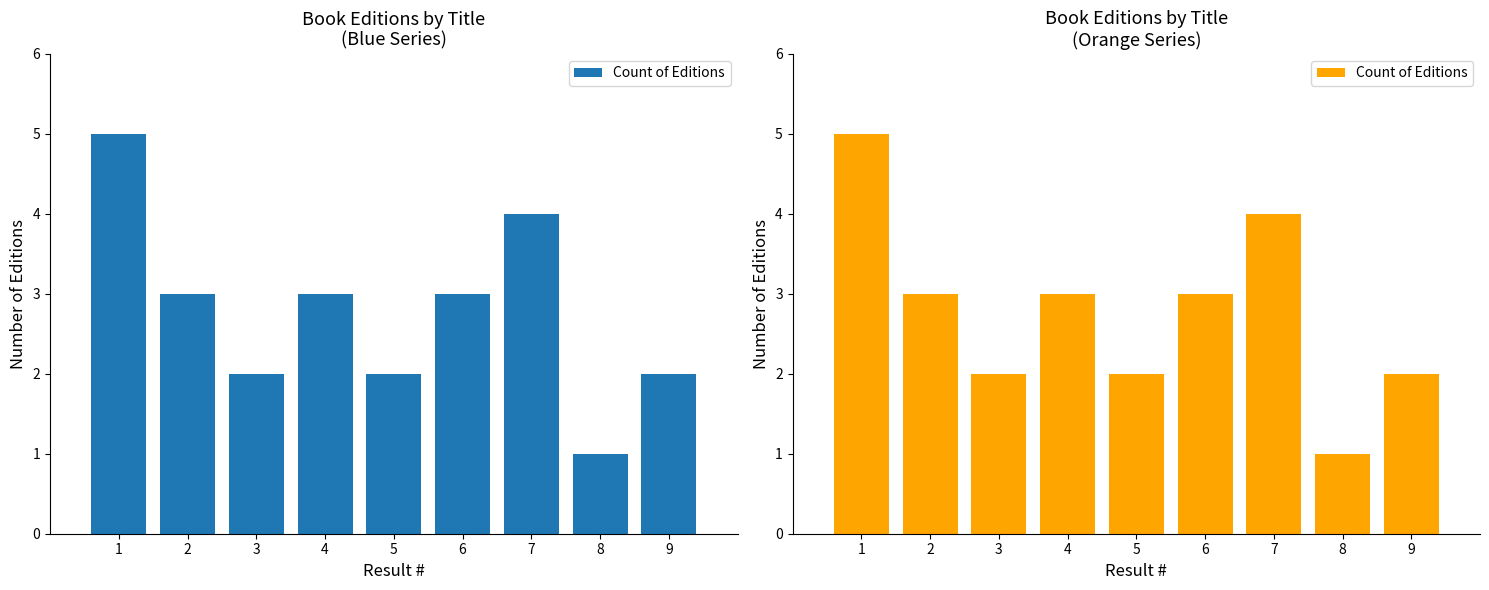

Reading left to right, list all the values displayed in this chart.

5	3	2	3	2	3	4	1	2